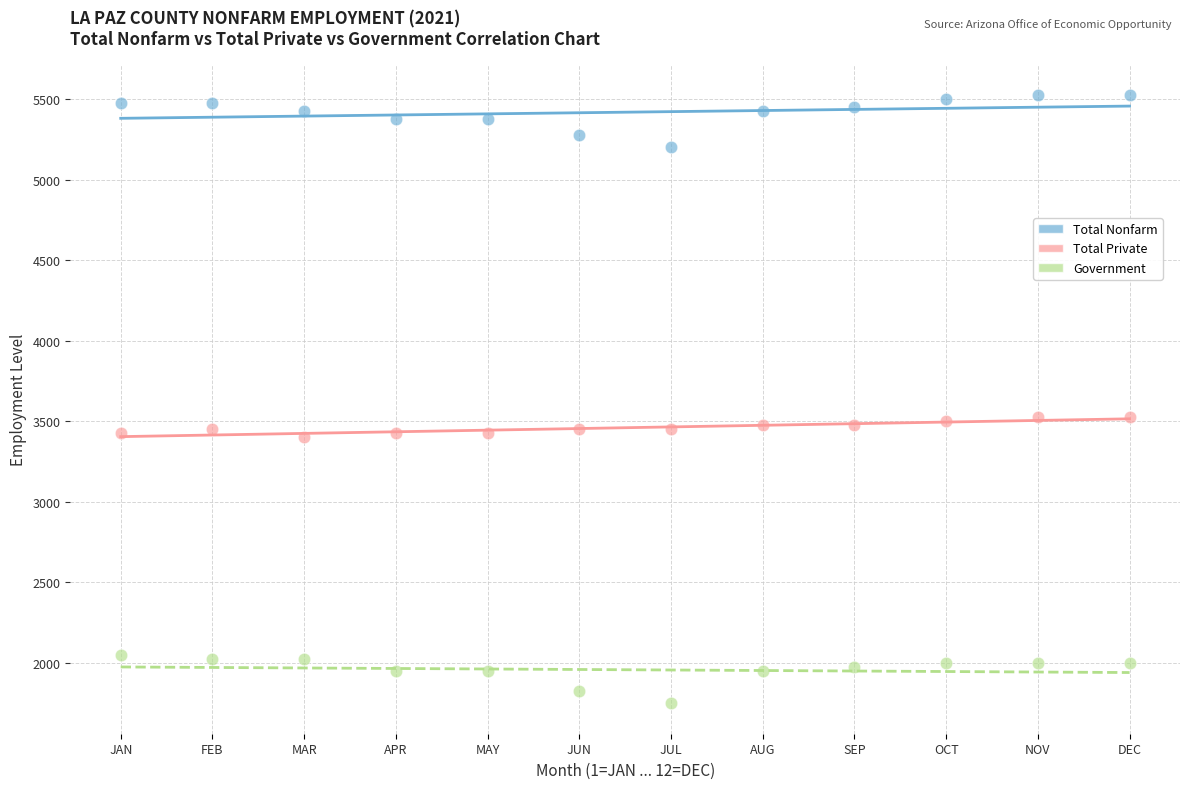

What are all the series names shown in the legend?

Total Nonfarm, Total Private, Government